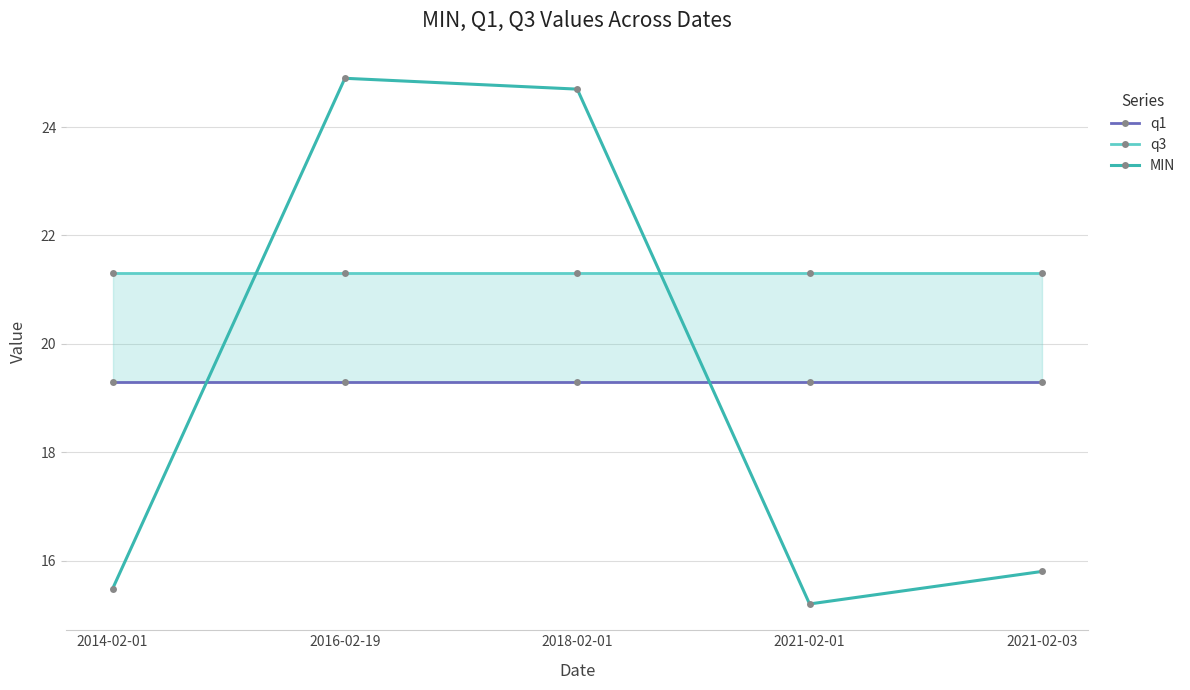

True or false: q1 and q3 intersect in this chart.

False